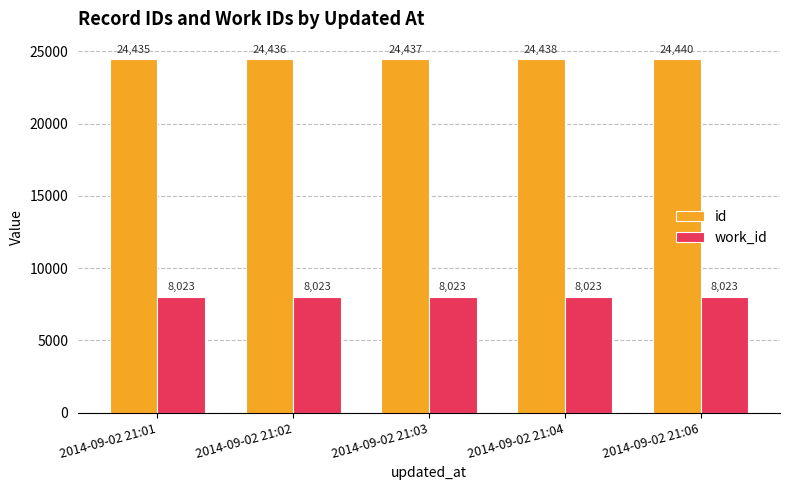

The work_id series shows 8023 at 2014-09-02 21:02. True or false?

True